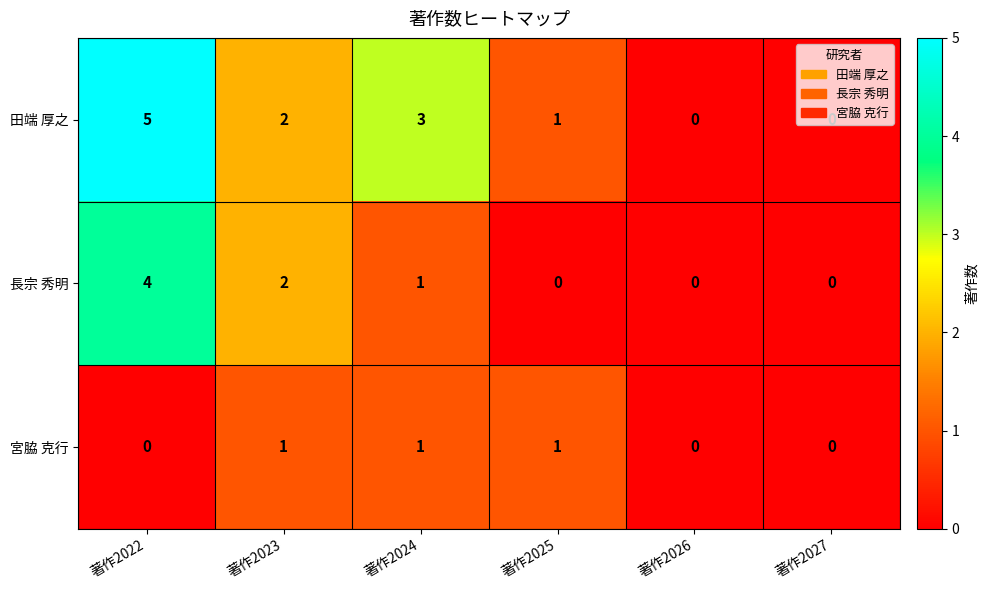

How many positive values does the 宮脇 克行 series have?

3